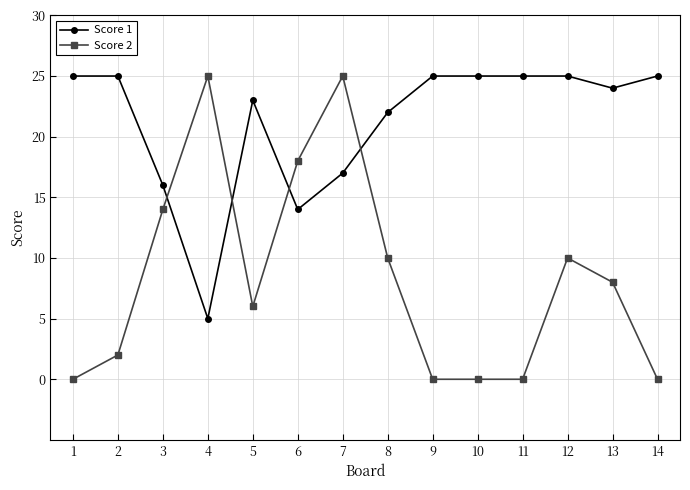

True or false: Score 1 and Score 2 intersect in this chart.

True